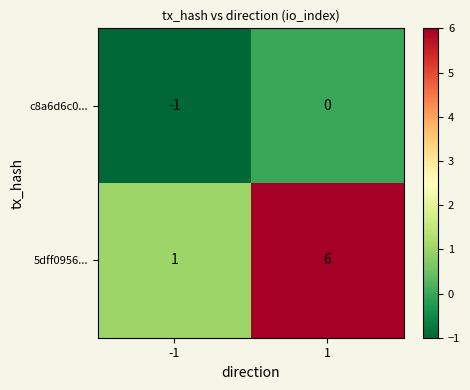

Rank the categories by 5dff0956... value from highest to lowest.

1, -1